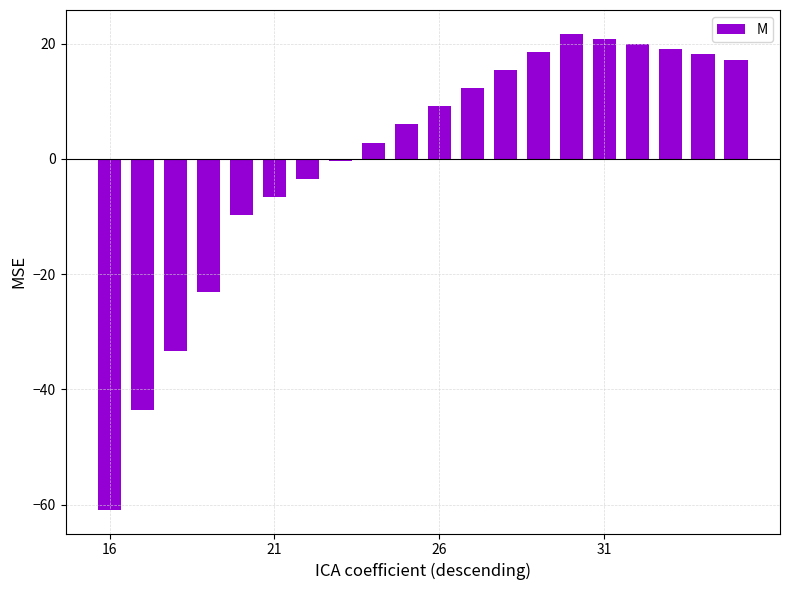

What is the difference between the maximum and minimum values?

82.6